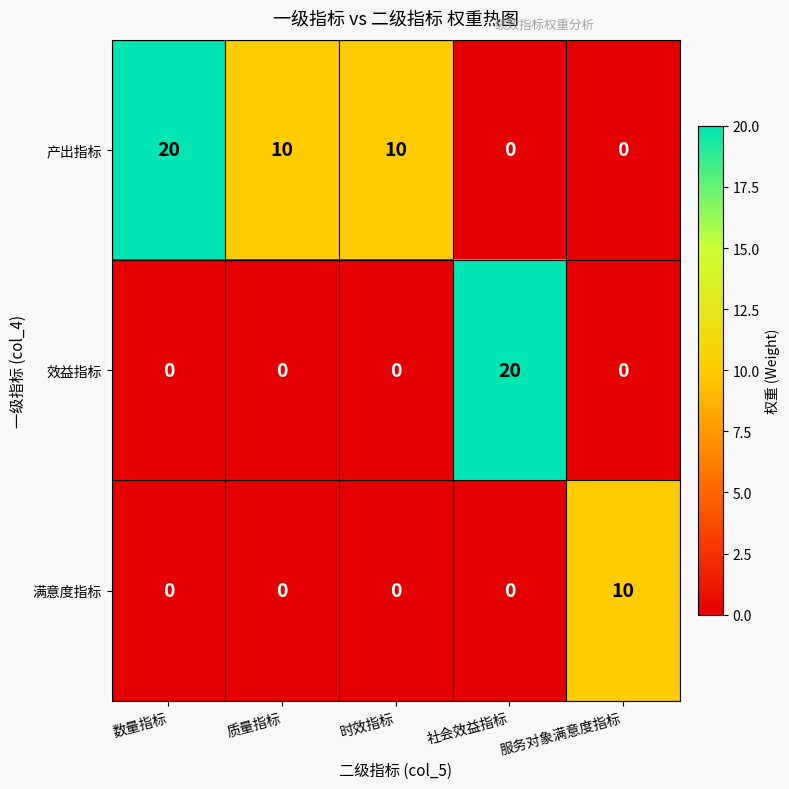

What is the difference between the maximum and minimum values in the 产出指标 series?

20